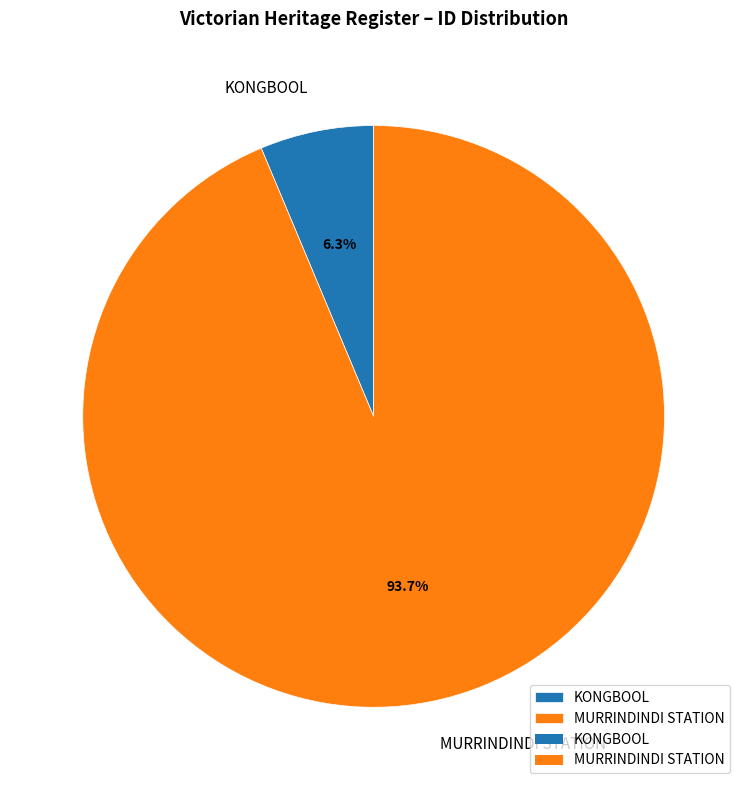

How much of the chart is everything except MURRINDINDI STATION?

6.3%